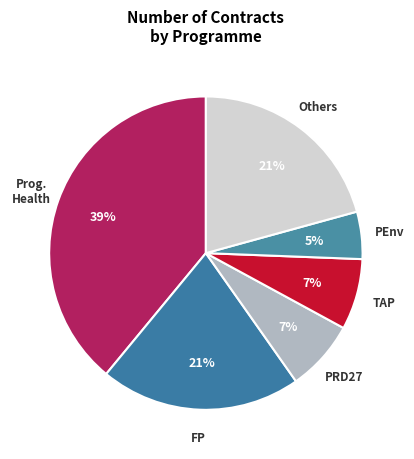

Is FP the majority of the pie?

No